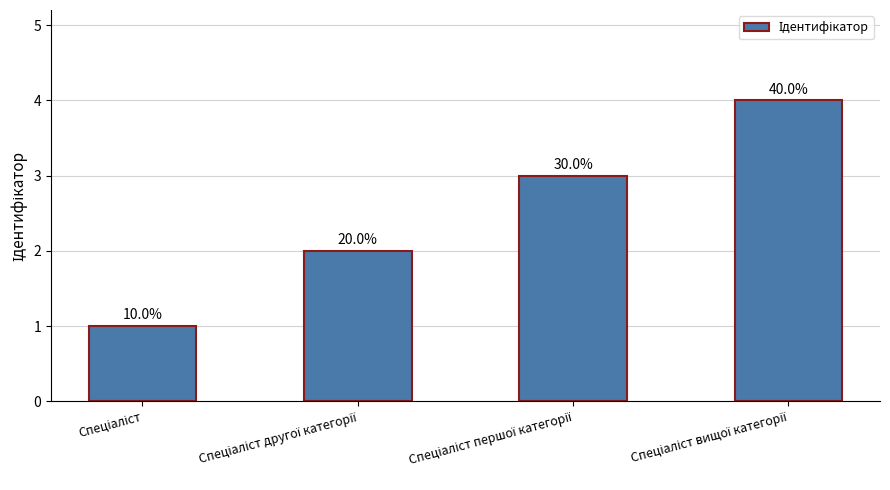

How many bars are there in total?

4